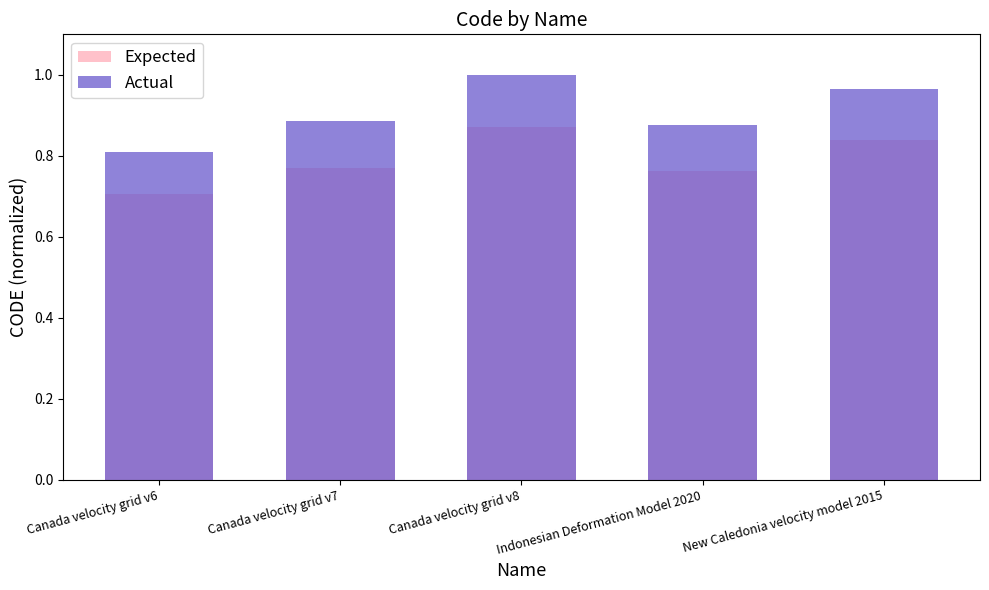

What position from the left is Canada velocity grid v6?

1